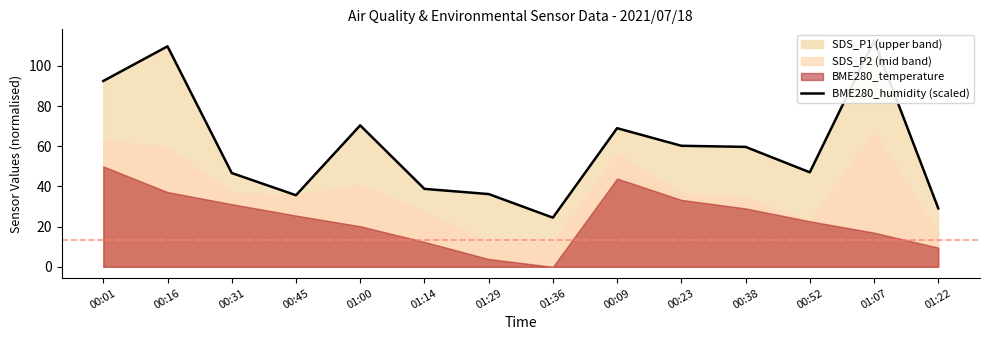

The value at 00:52 is 69.3. True or false?

False